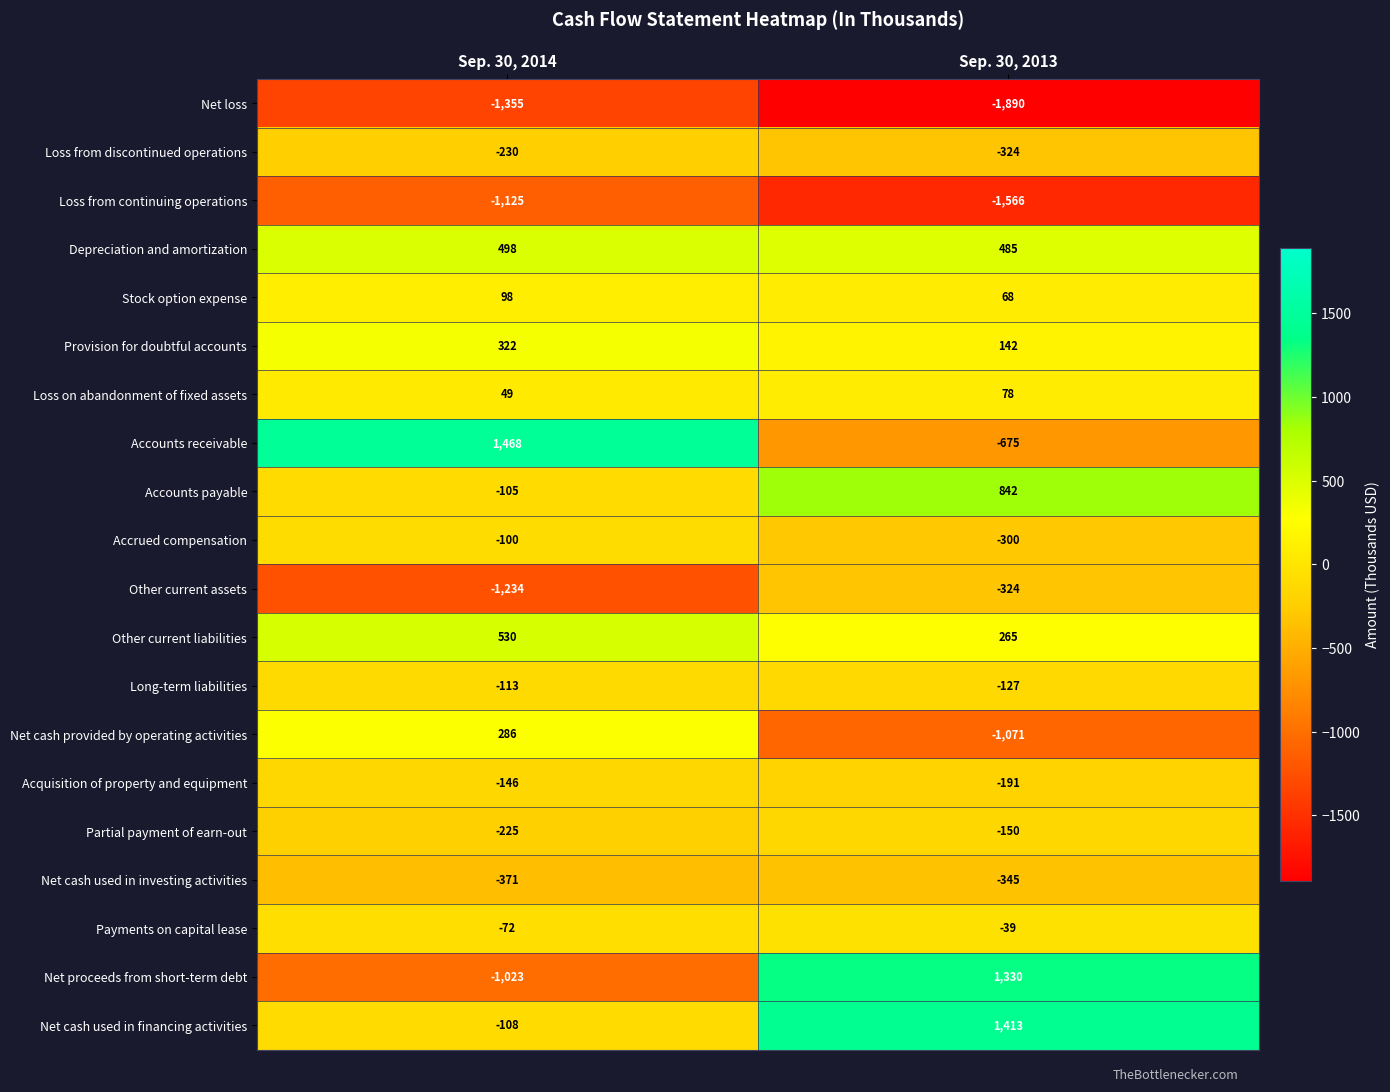

Rank the categories by Accounts receivable value from highest to lowest.

Sep. 30, 2014, Sep. 30, 2013